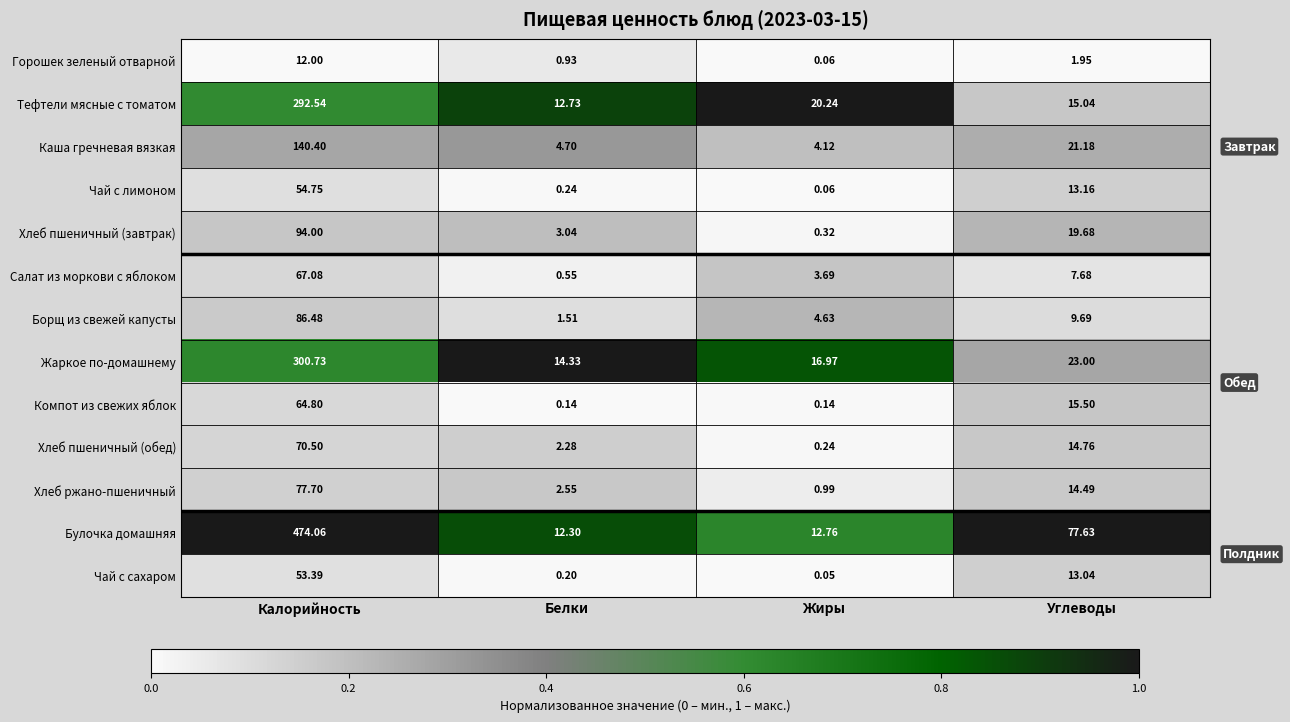

Which label corresponds to the smallest value in the chart?

Жиры